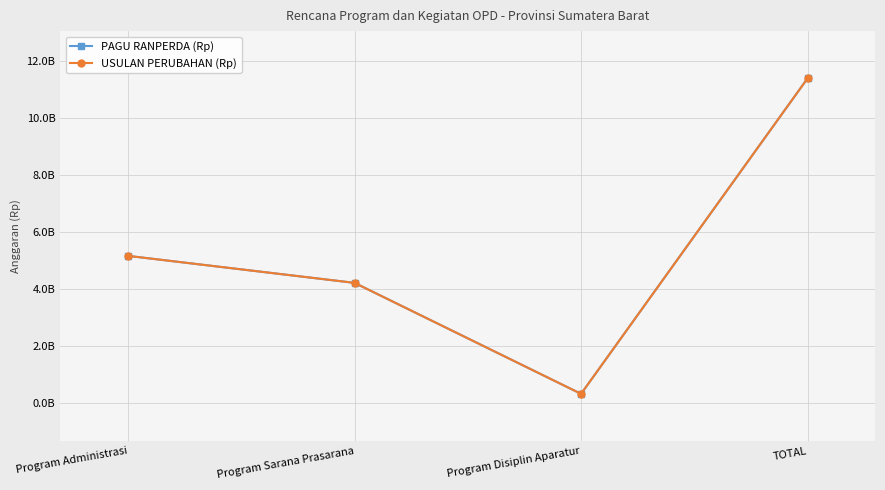

Does the chart have visible grid lines?

Yes